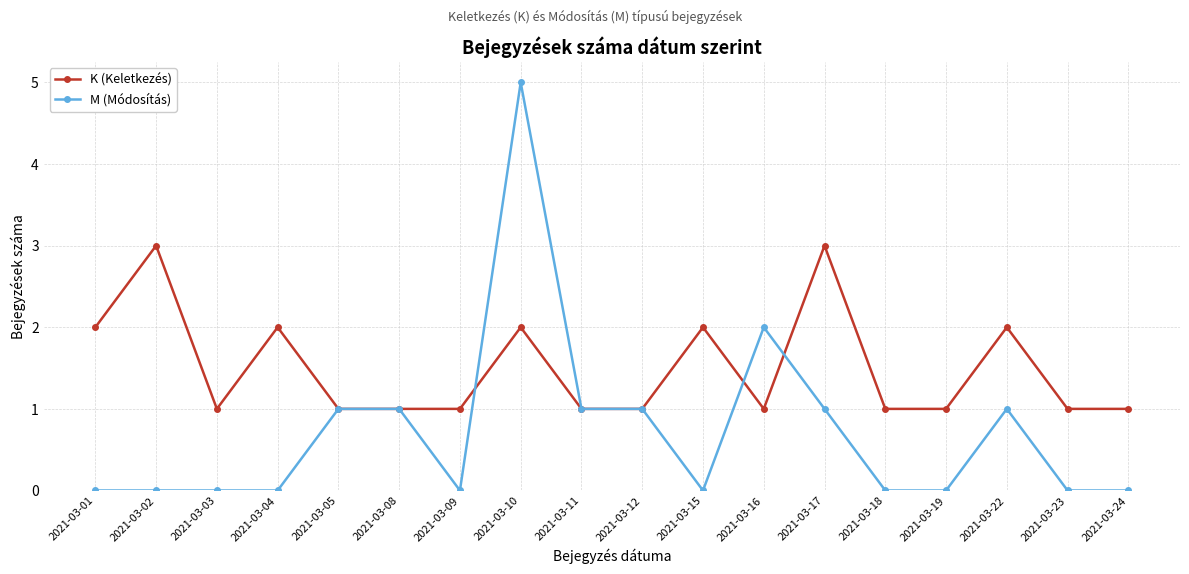

Reading left to right, extract all data points from this chart.

K (Keletkezés): 2021-03-01=2	2021-03-02=3	2021-03-03=1	2021-03-04=2	2021-03-05=1	2021-03-08=1	2021-03-09=1	2021-03-10=2	2021-03-11=1	2021-03-12=1	2021-03-15=2	2021-03-16=1	2021-03-17=3	2021-03-18=1	2021-03-19=1	2021-03-22=2	2021-03-23=1	2021-03-24=1
M (Módosítás): 2021-03-01=0	2021-03-02=0	2021-03-03=0	2021-03-04=0	2021-03-05=1	2021-03-08=1	2021-03-09=0	2021-03-10=5	2021-03-11=1	2021-03-12=1	2021-03-15=0	2021-03-16=2	2021-03-17=1	2021-03-18=0	2021-03-19=0	2021-03-22=1	2021-03-23=0	2021-03-24=0